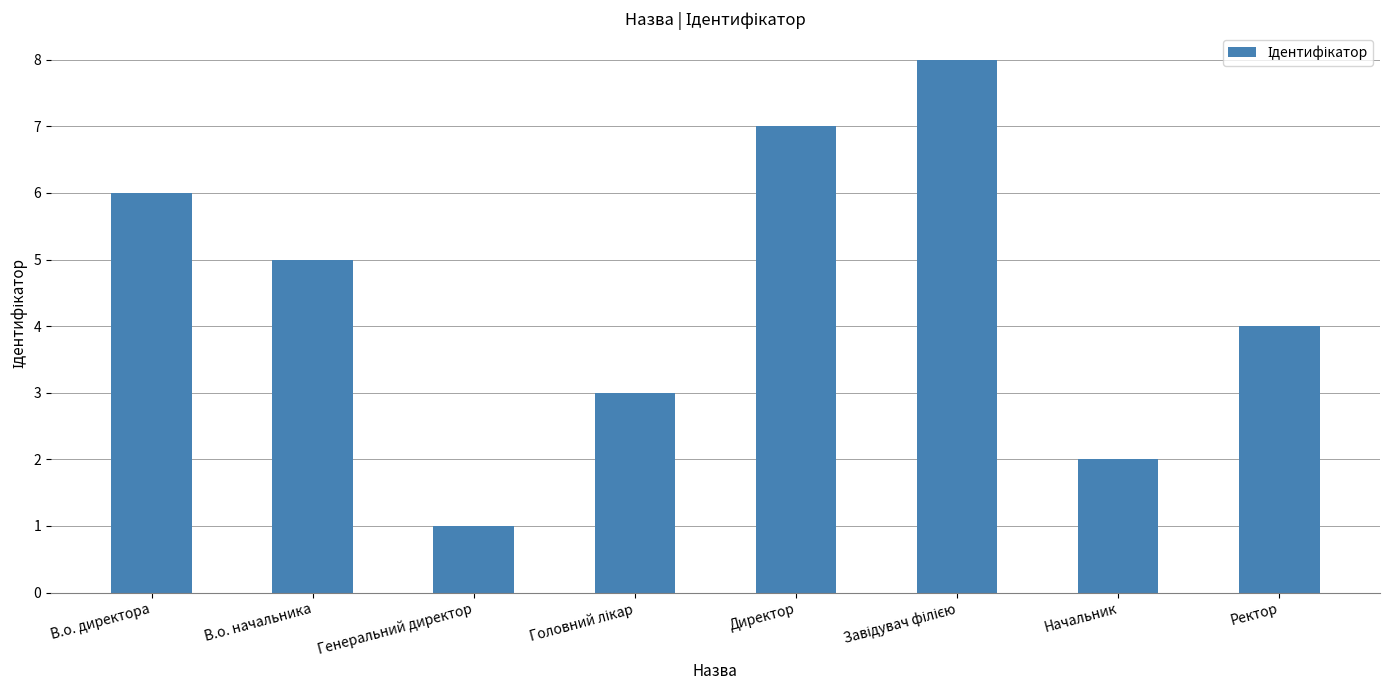

How many values are below 5?

4